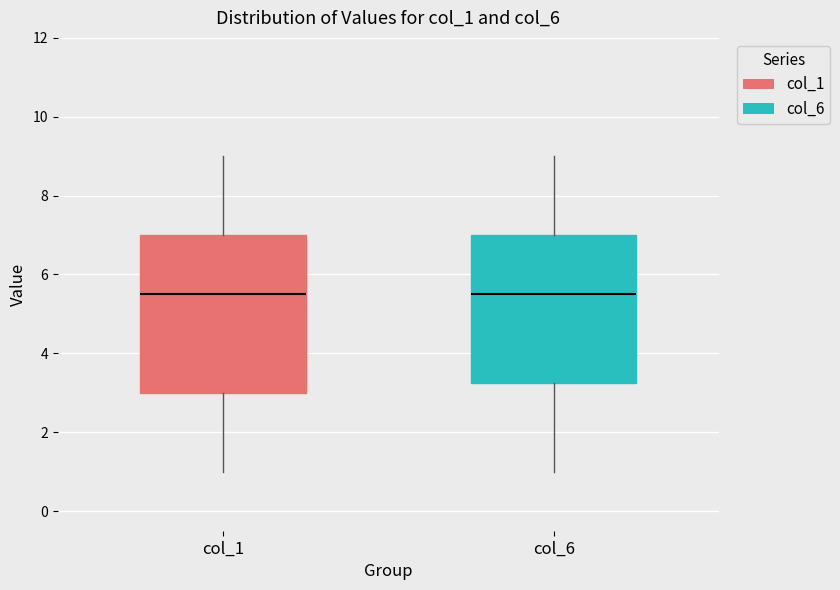

Reading left to right, read every box against the y-axis: the position of its median line, the range the box covers, and the ends of its whiskers. The values are not printed on the chart, so give them approximately, as read against the axis.

col_1: median 5.6, box 3.0 to 7.0, whiskers 1.0 to 9.0
col_6: median 5.6, box 3.2 to 7.0, whiskers 1.0 to 9.0